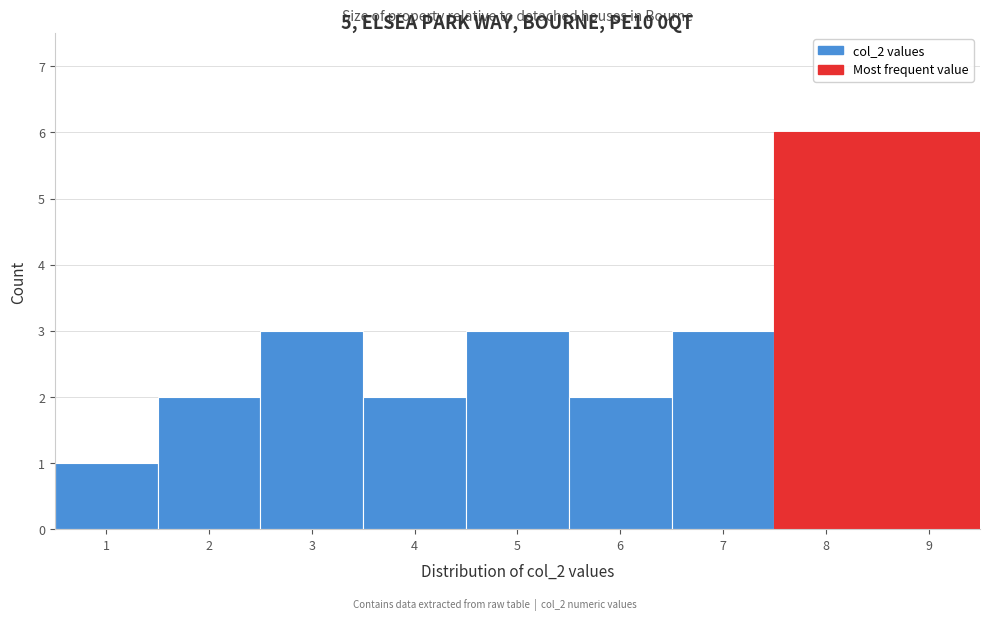

Reading left to right, list every bar in this chart as the range it spans on the x-axis followed by its height. The values are not printed on the chart, so give them approximately, as read against the axis.

0.5 to 1.5: 1
1.5 to 2.5: 2
2.5 to 3.5: 3
3.5 to 4.5: 2
4.5 to 5.5: 3
5.5 to 6.5: 2
6.5 to 7.5: 3
7.5 to 8.5: 6
8.5 to 9.5: 6